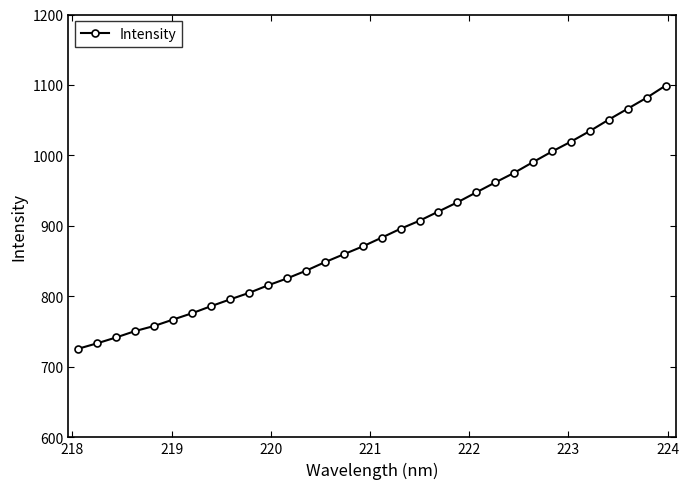

What is the value of the 29th point from the left?

1050.9